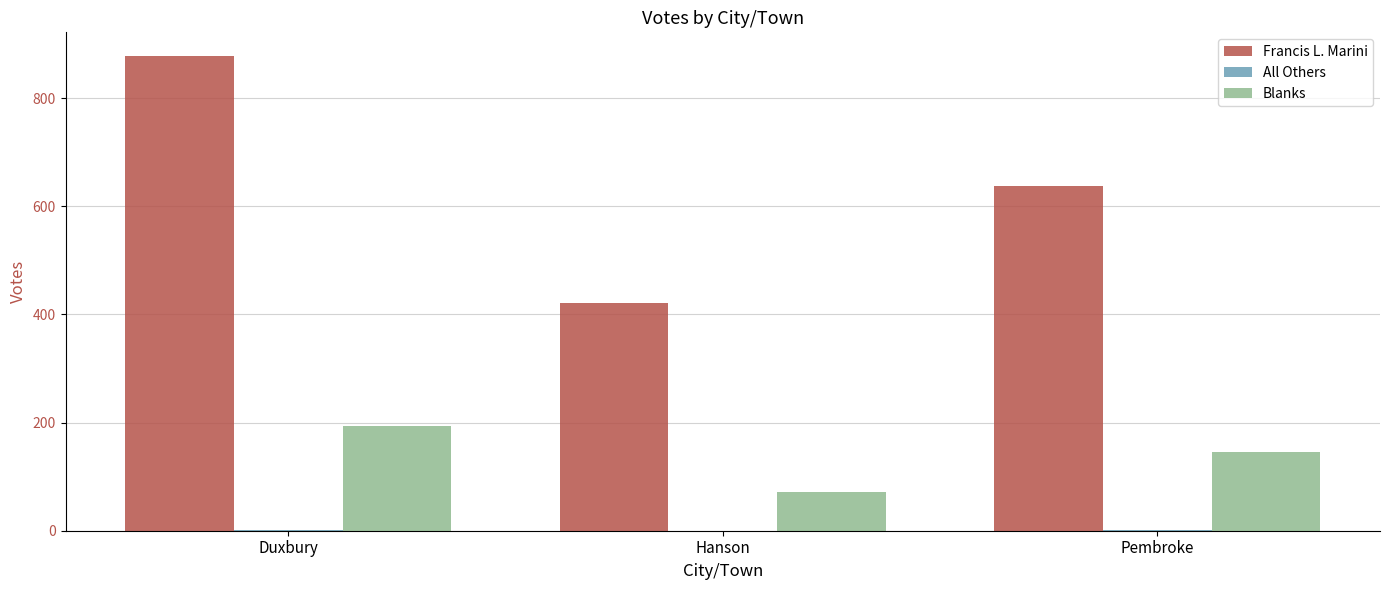

Which series changed the most between Duxbury and Pembroke?

Francis L. Marini